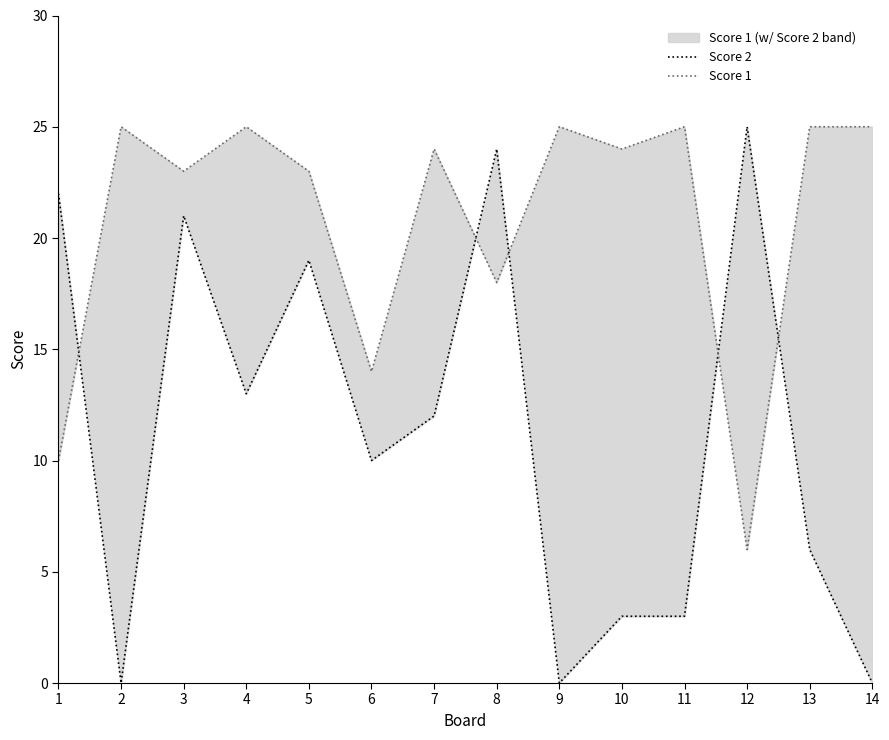

After their last crossing, which series has the higher values: Score 1 or Score 2?

Score 1